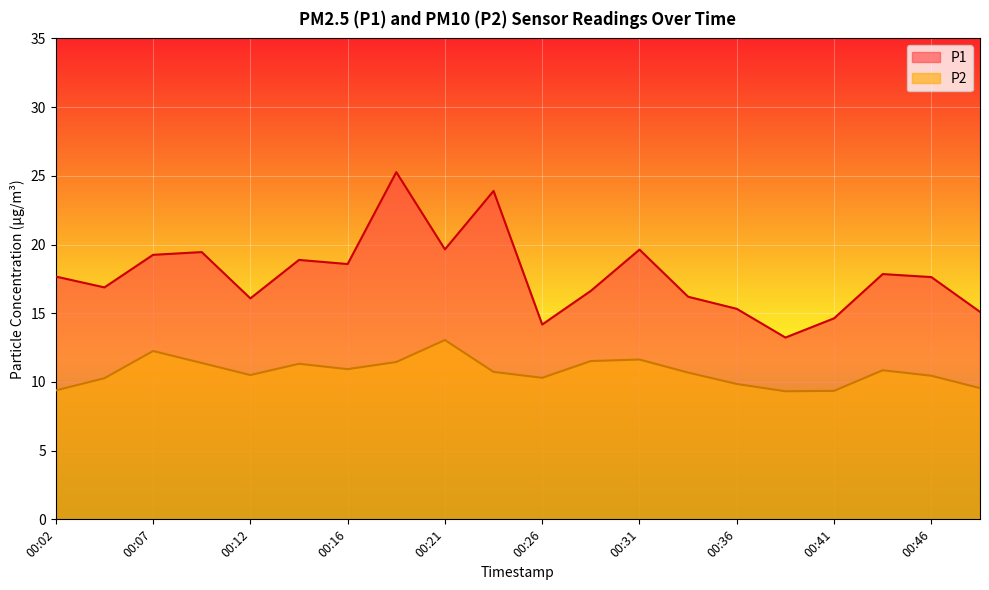

True or false: P2 and P1 cross at least once.

False